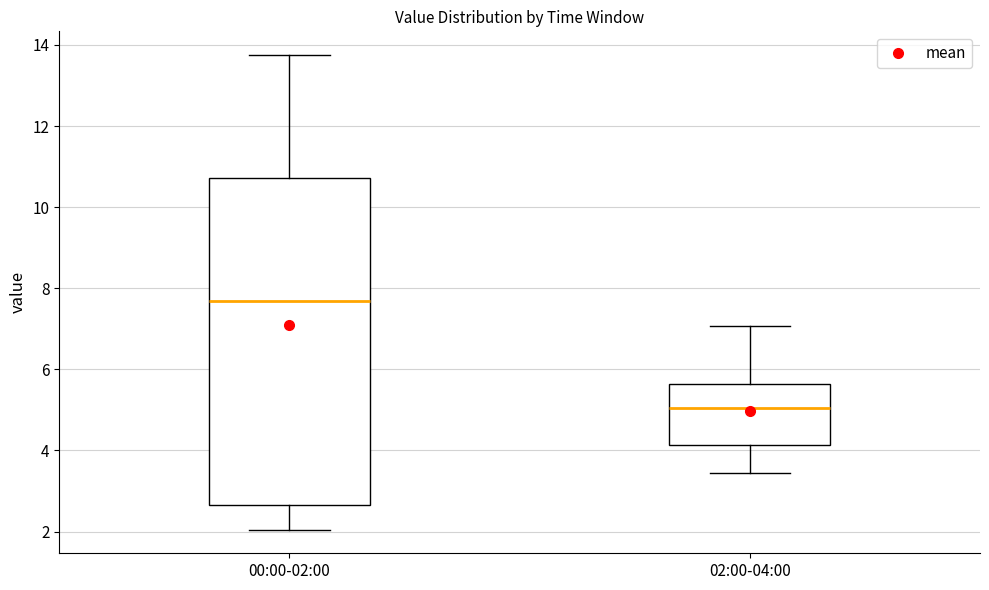

Where is the upper edge of the box for 02:00-04:00 on the y-axis? The values are not printed on the chart, so give them approximately, as read against the axis.

5.6